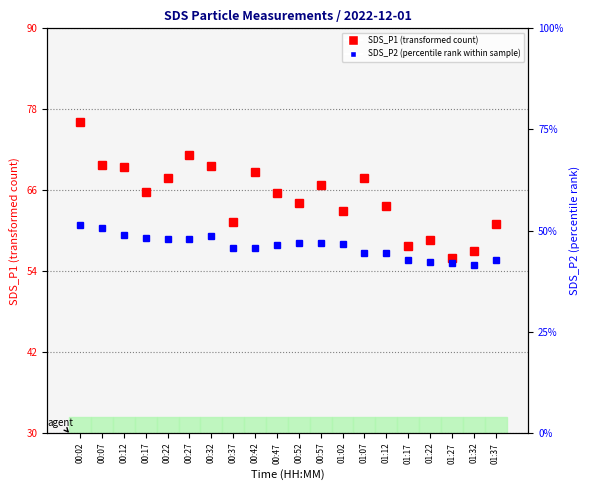

List the labels in order of value, largest first.

00:02, 00:27, 00:07, 00:32, 00:12, 00:42, 00:22, 01:07, 00:57, 00:17, 00:47, 00:52, 01:12, 01:02, 00:37, 01:37, 01:22, 01:17, 01:32, 01:27